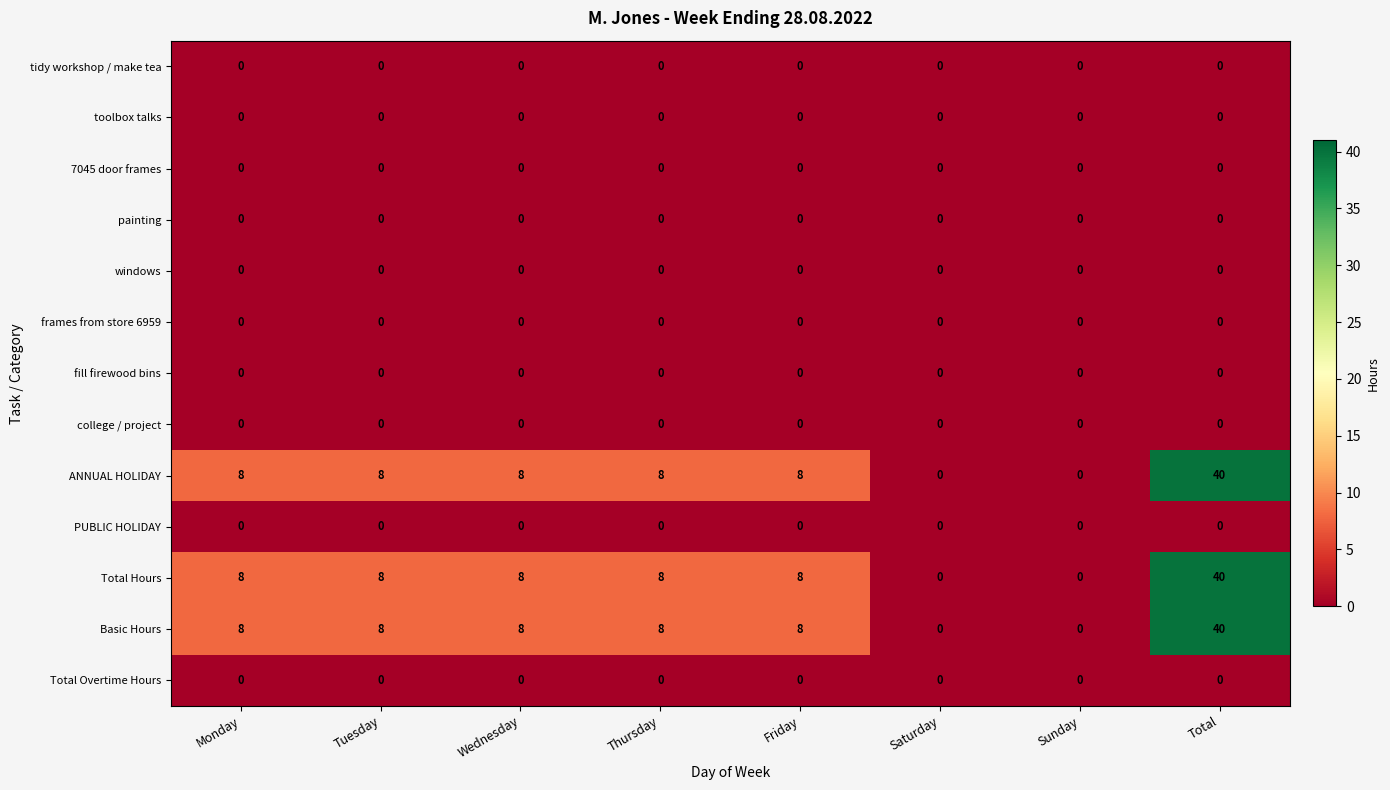

What is the greatest value displayed?

40